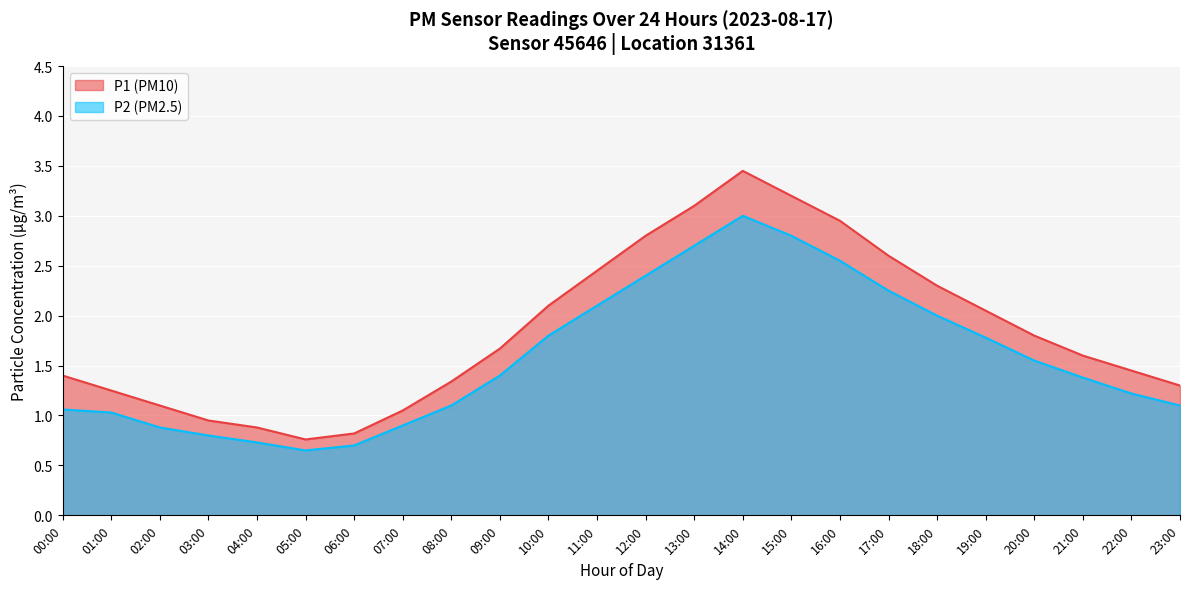

True or false: P2 and P1 cross at least once.

False